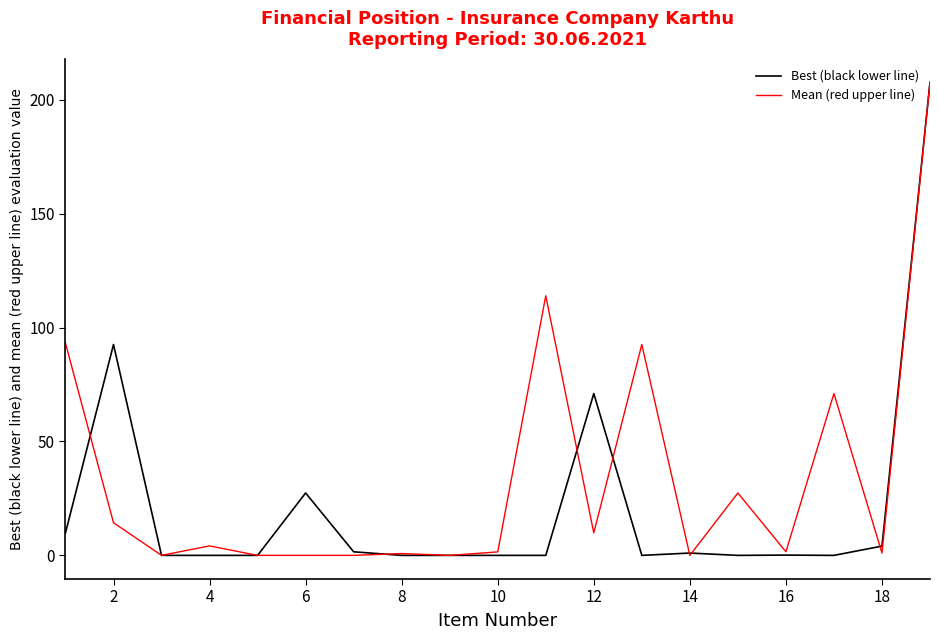

What is the maximum value for Mean (red upper line)?

207.7